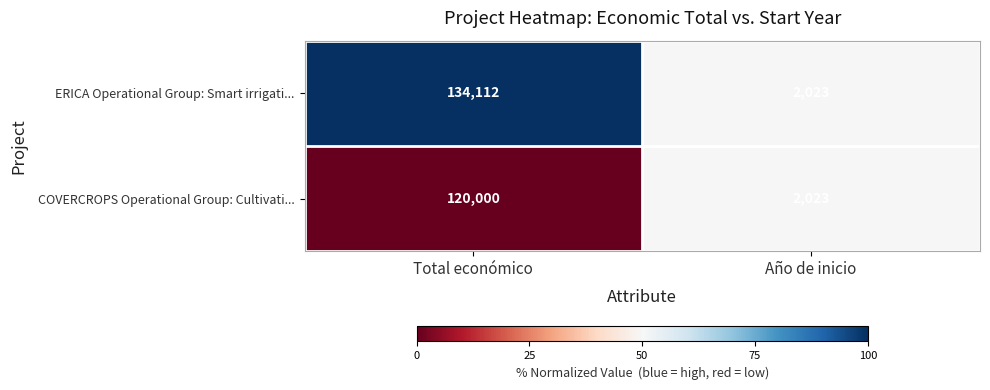

Which series has the widest spread of values?

ERICA Operational Group: Smart irrigati...